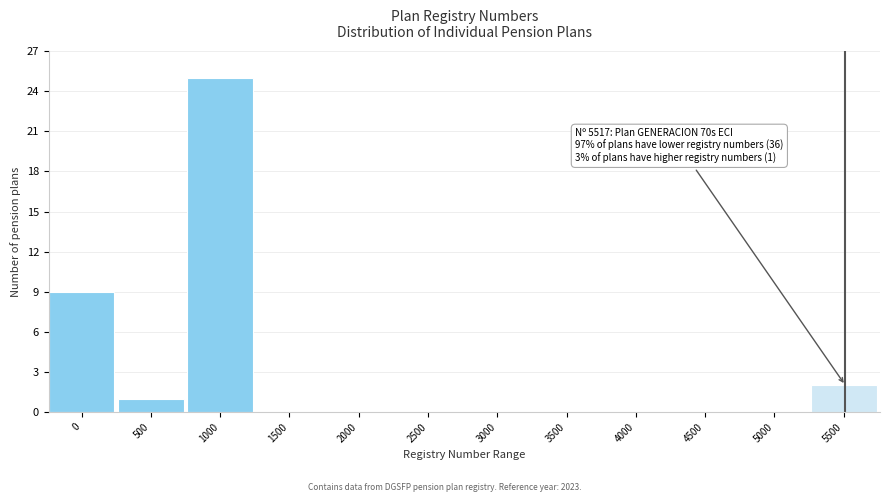

Reading left to right, list all the values displayed in this chart.

0=9	500=1	1000=25	1500=0	2000=0	2500=0	3000=0	3500=0	4000=0	4500=0	5000=0	5500=2